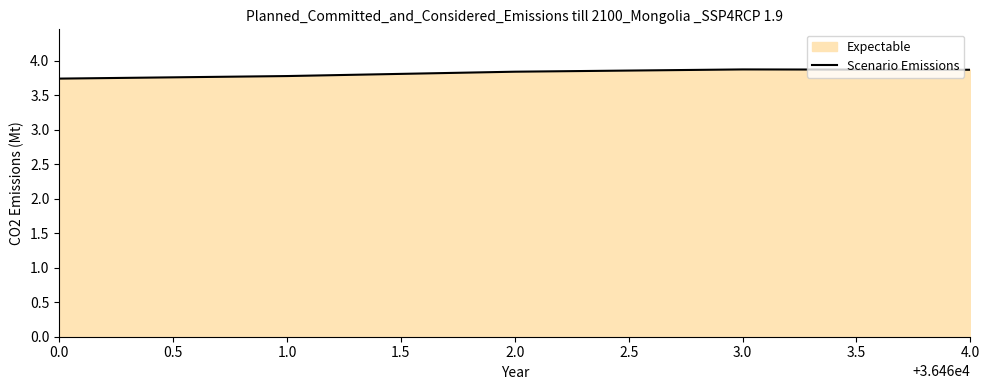

How many categories are shown in the chart?

5